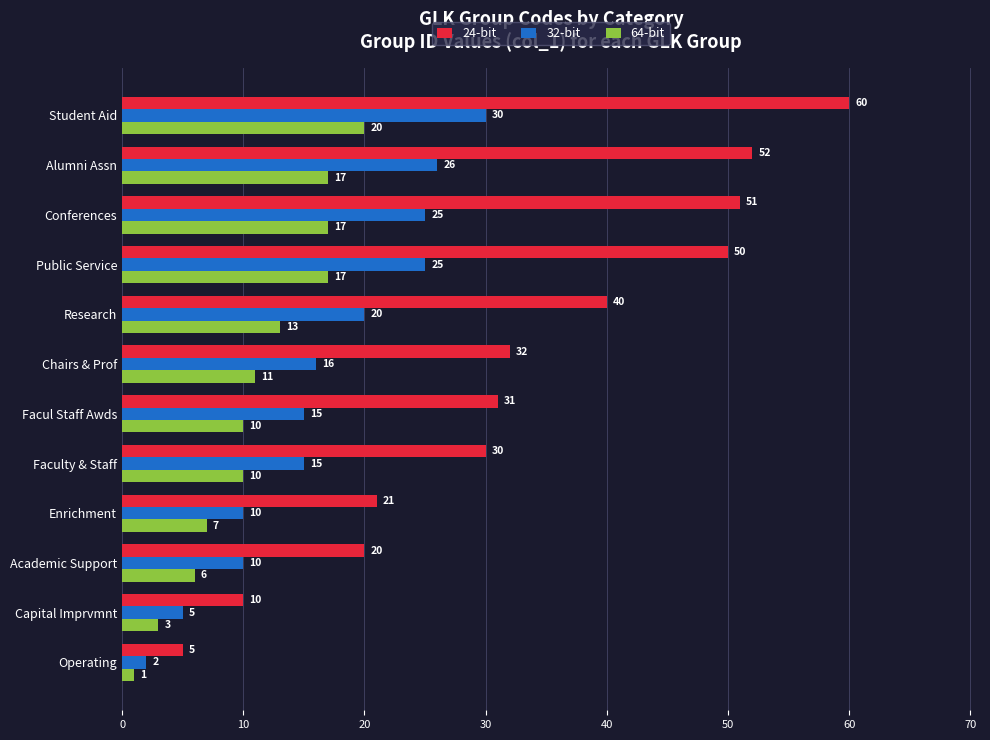

Which series has the largest total across all categories?

24-bit